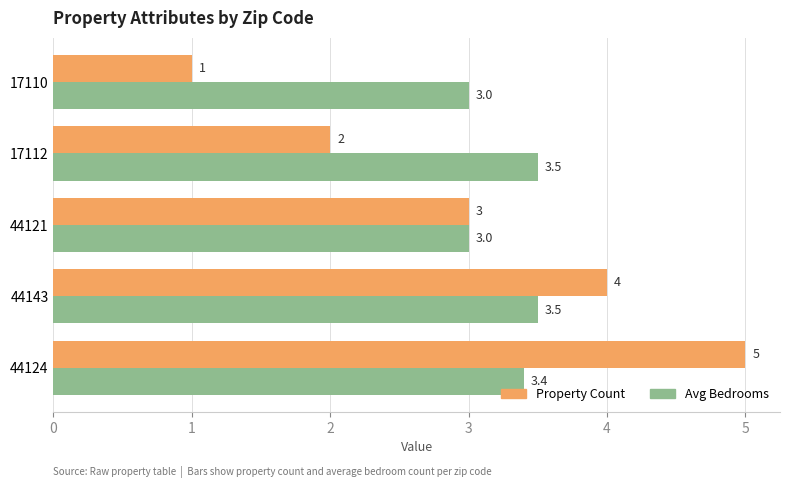

At which label is Property Count closest to 3?

44121